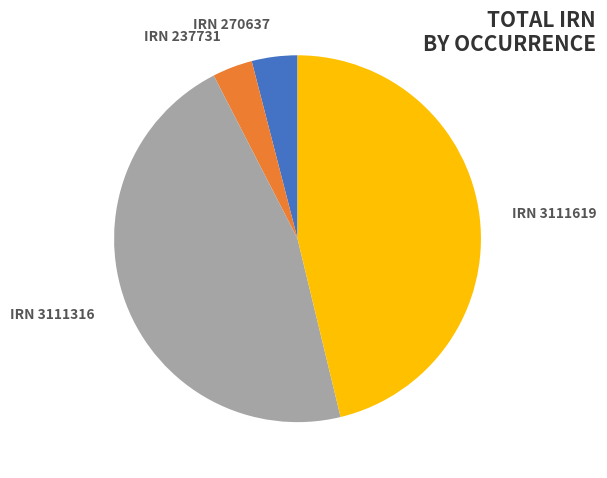

Is it true that IRN 237731 is 4% of the pie?

True